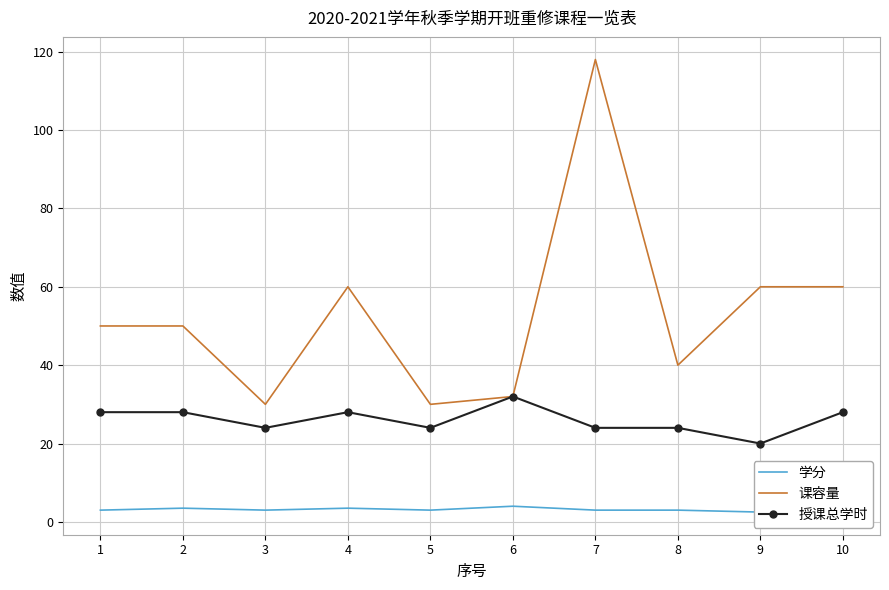

What are all the series names shown in the legend?

学分, 课容量, 授课总学时